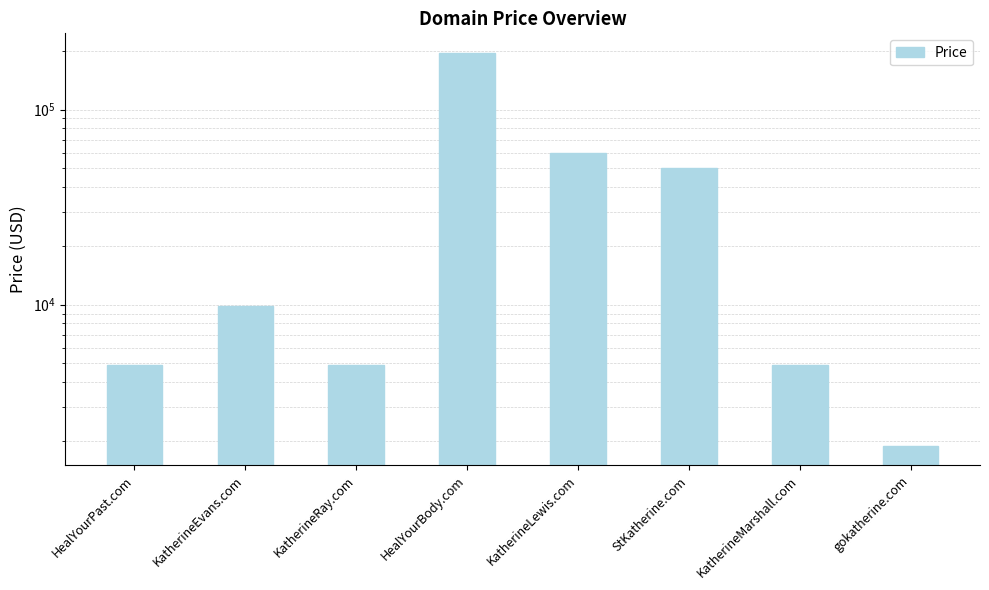

Reading right to left, list all the values displayed in this chart.

gokatherine.com=1888	KatherineMarshall.com=4888	StKatherine.com=49888	KatherineLewis.com=59888	HealYourBody.com=194888	KatherineRay.com=4888	KatherineEvans.com=9888	HealYourPast.com=4888